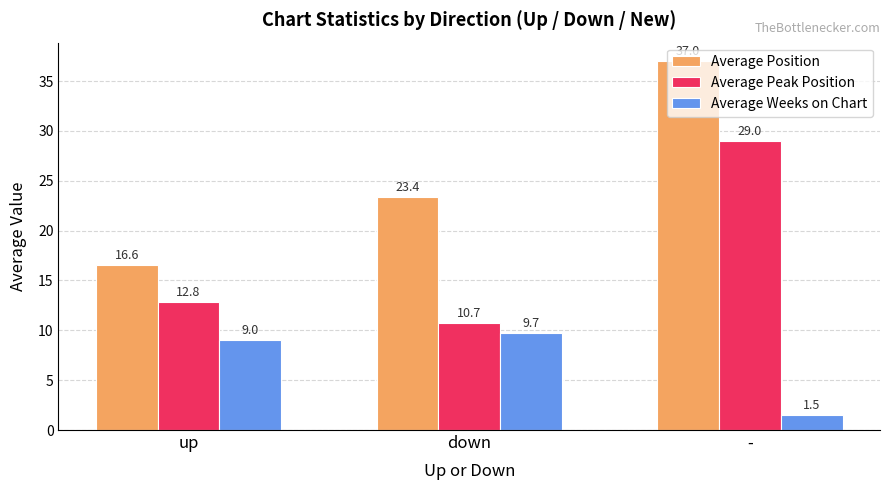

Between up and down, which series saw the biggest shift?

Average Position